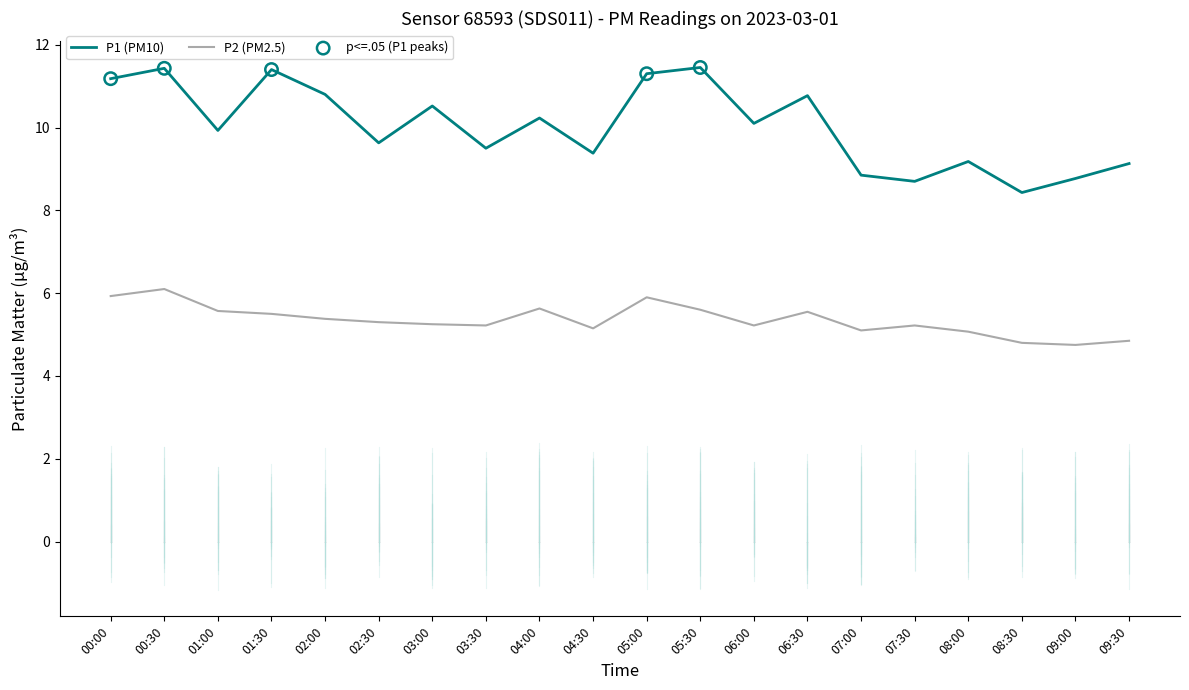

Which series has the largest total across all categories?

P1 (PM10)